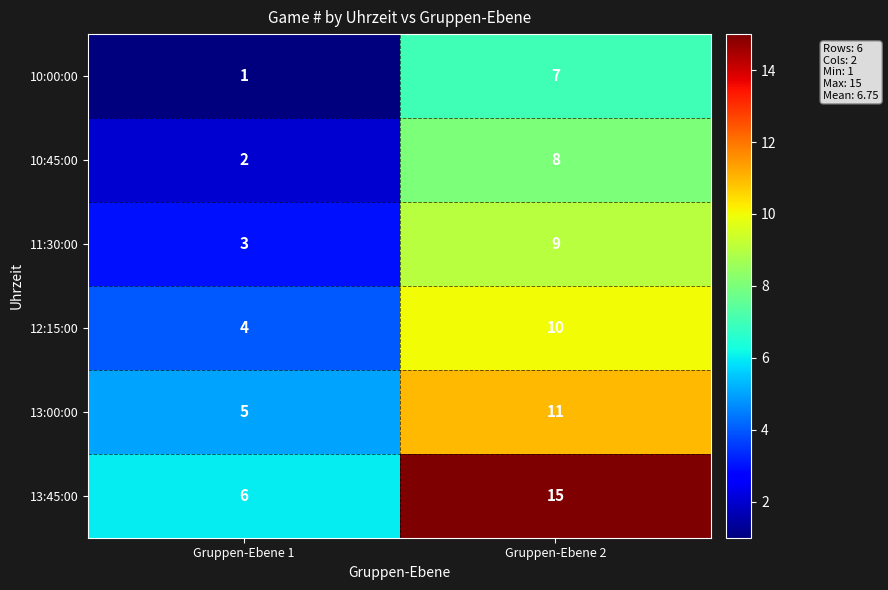

What is the total value across all series at Gruppen-Ebene 2?

60